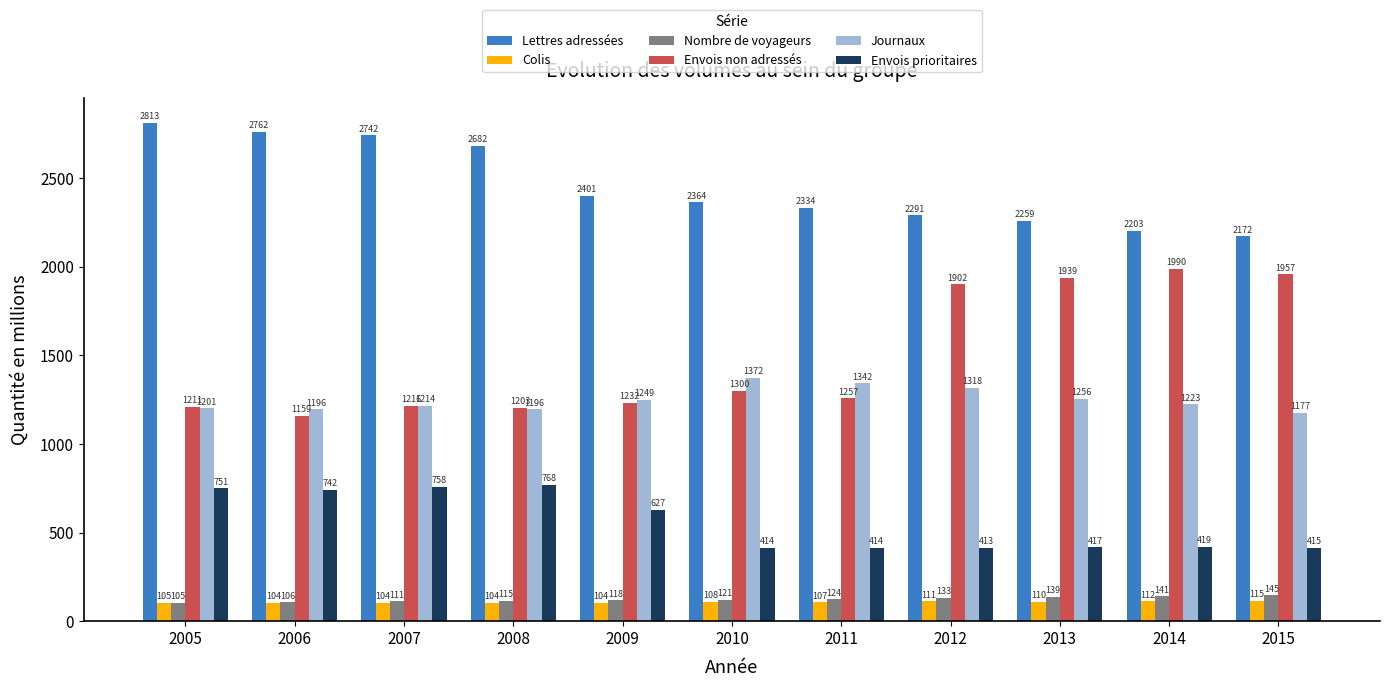

How many bars are there in total?

66